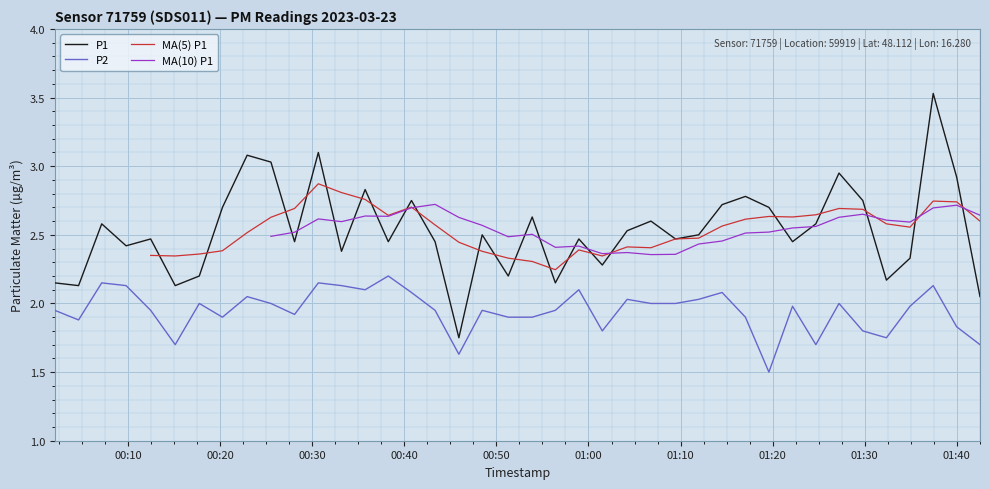

What is the lowest value of the P2 series?

1.5